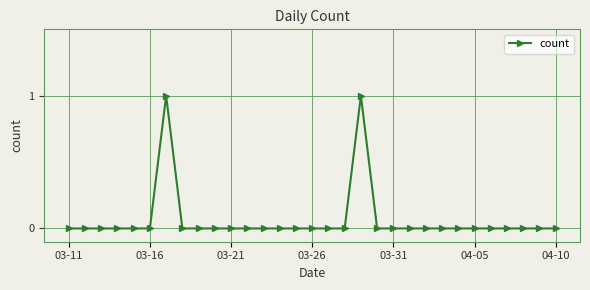

True or false: there are more than 1 points higher than both neighbors.

True